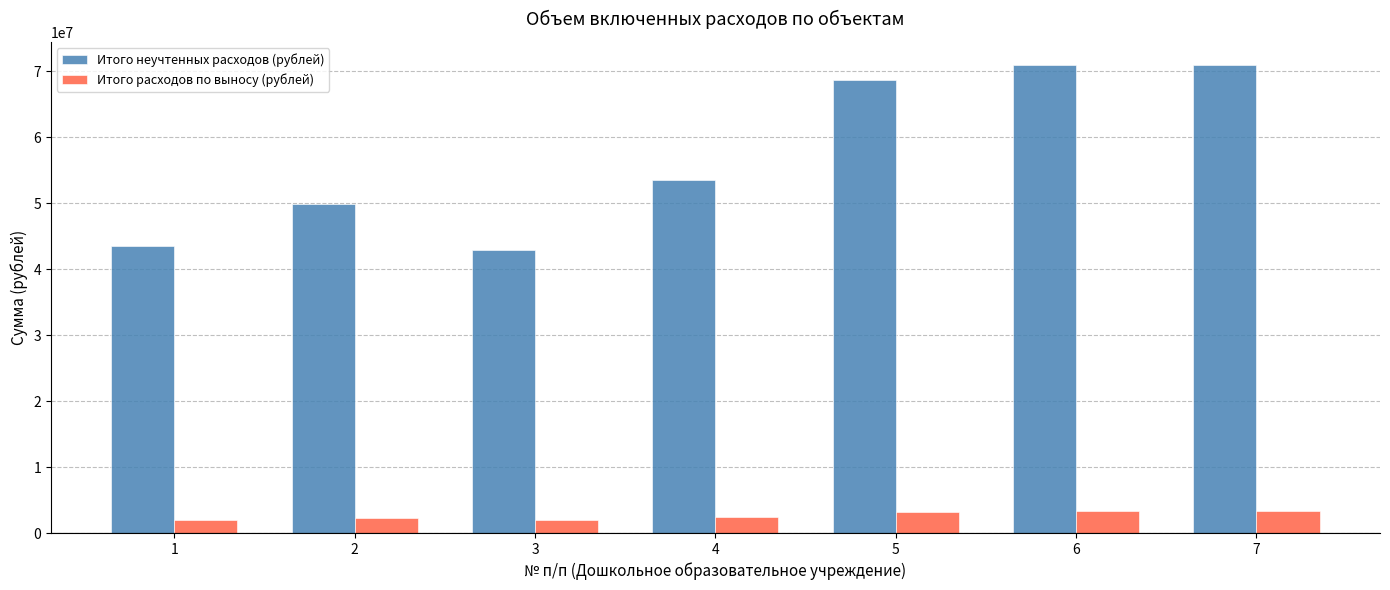

Is the value of Итого расходов по выносу (рублей) at 5 greater than the value of Итого неучтенных расходов (рублей) at 7?

No